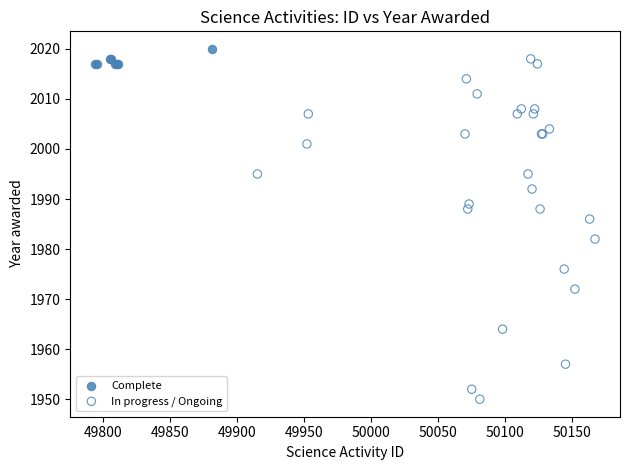

Which series has the widest spread of Y values?

In progress / Ongoing